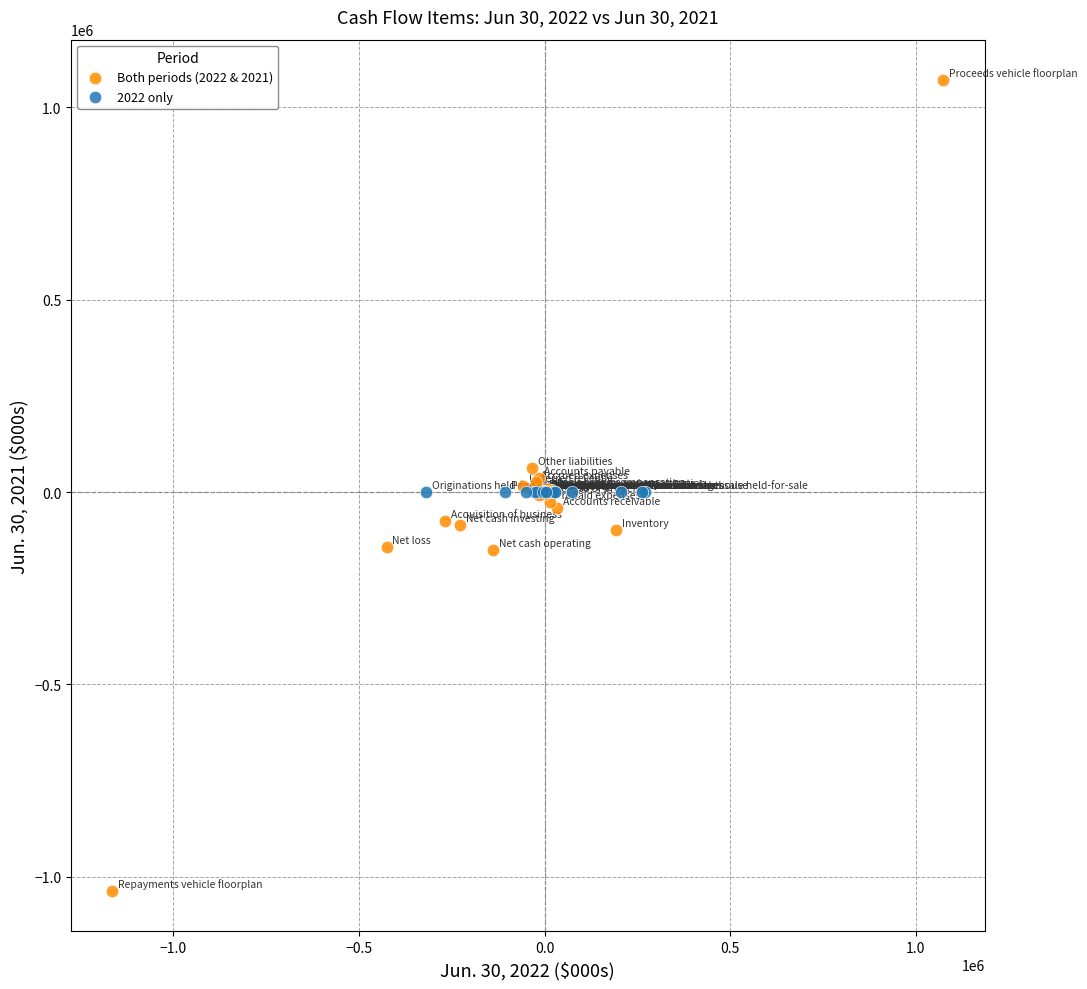

What are all the series names shown in the legend?

Both periods (2022 & 2021), 2022 only